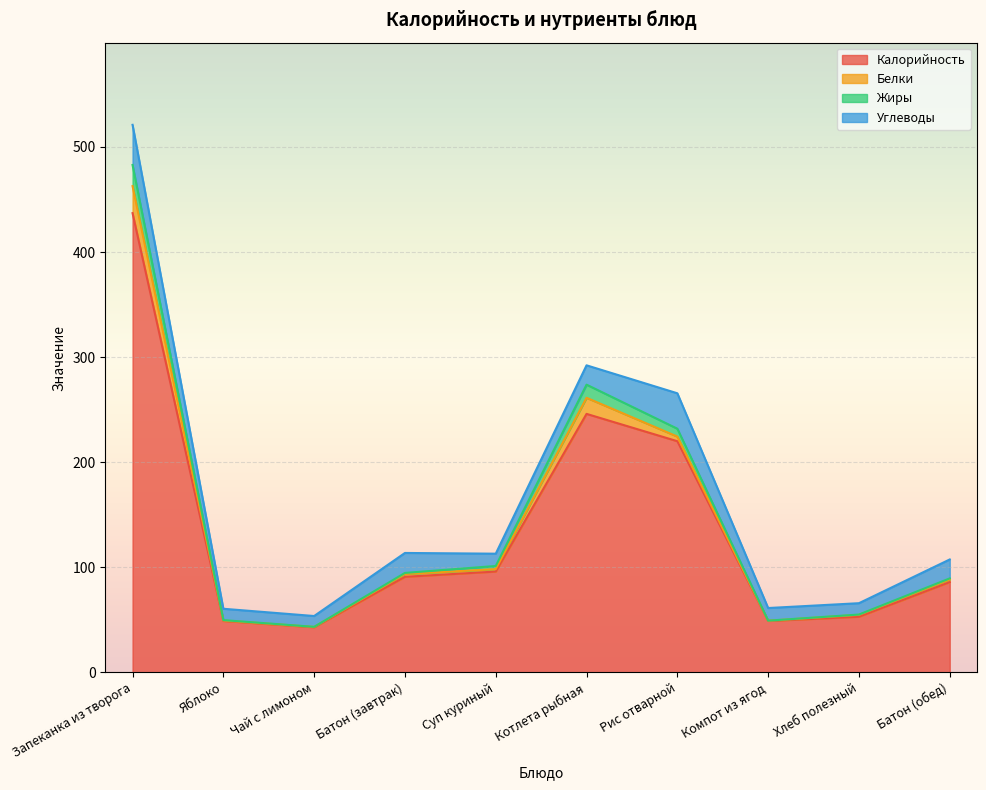

What position from the right is Рис отварной?

4